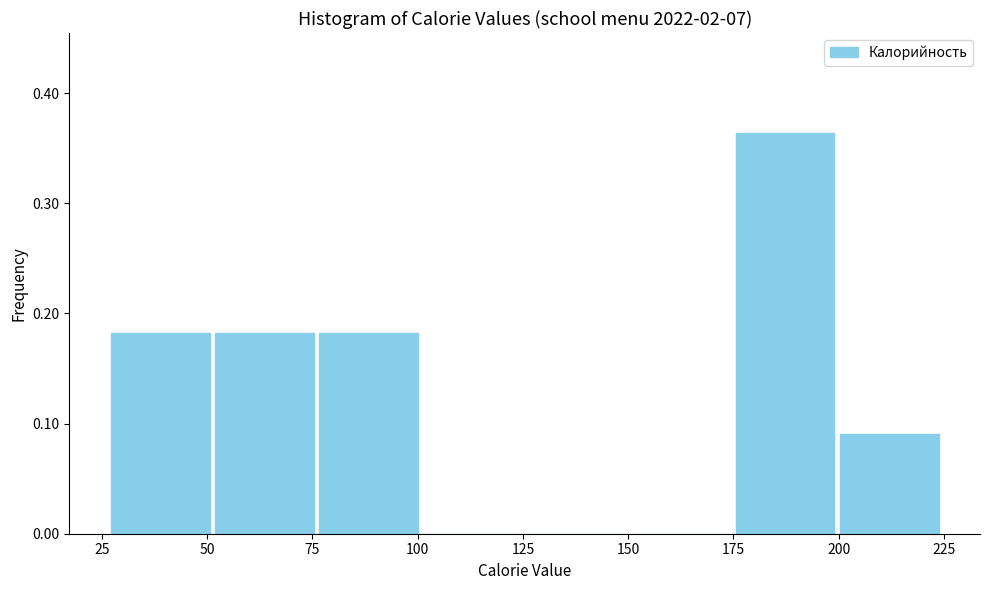

Reading left to right, transcribe this chart: for each bar, give the range it covers on the x-axis and its height. Neither the bar edges nor the heights are printed on the chart, so give them approximately, as read against the axes.

25 to 50: 0.18
50 to 75: 0.18
75 to 100: 0.18
100 to 125: 0
125 to 150: 0
150 to 175: 0
175 to 200: 0.36
200 to 225: 0.09